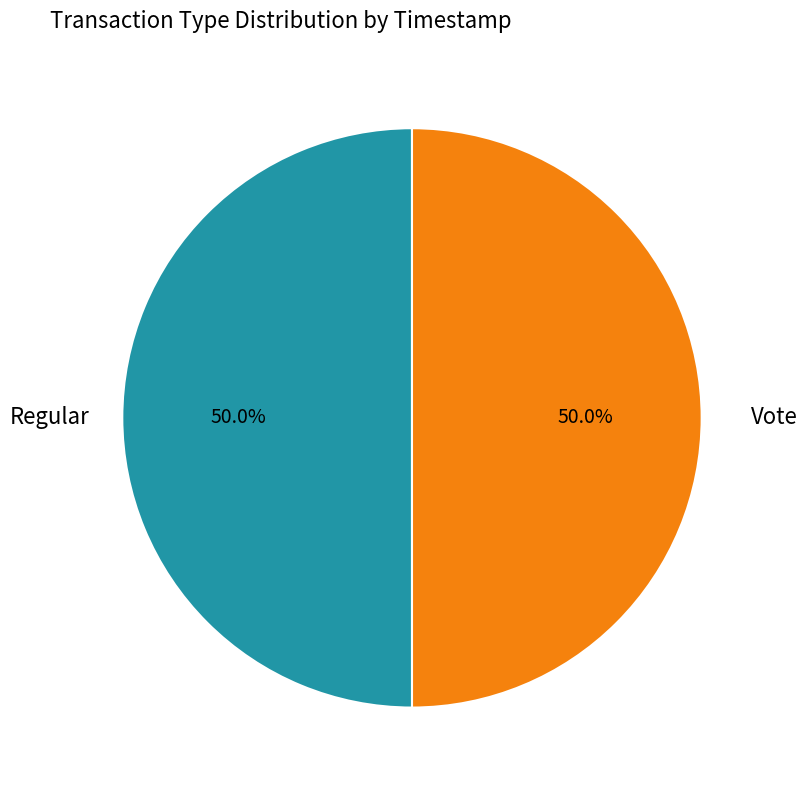

Which slice is the smallest?

Vote